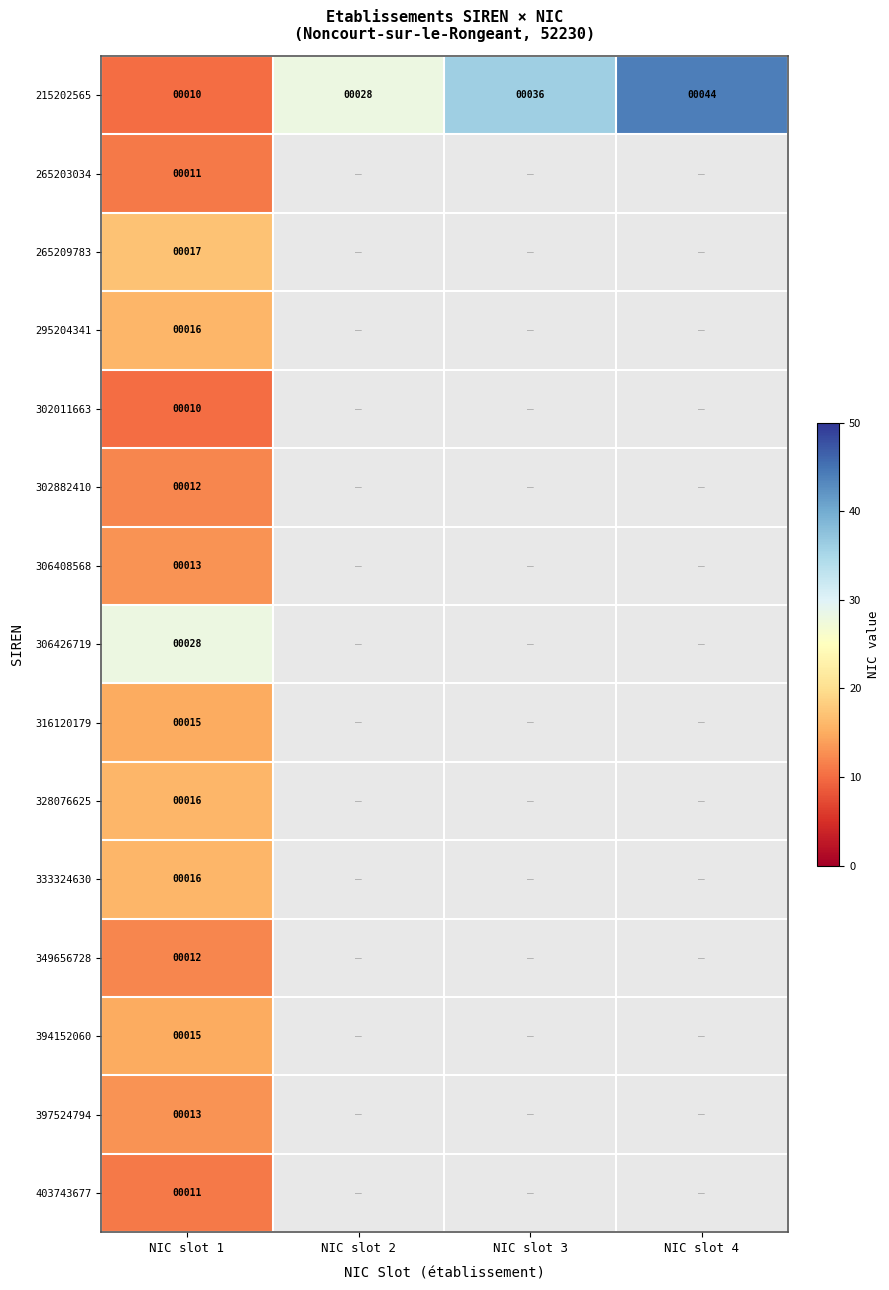

True or false: 403743677 has a value of 11 at NIC slot 1.

True